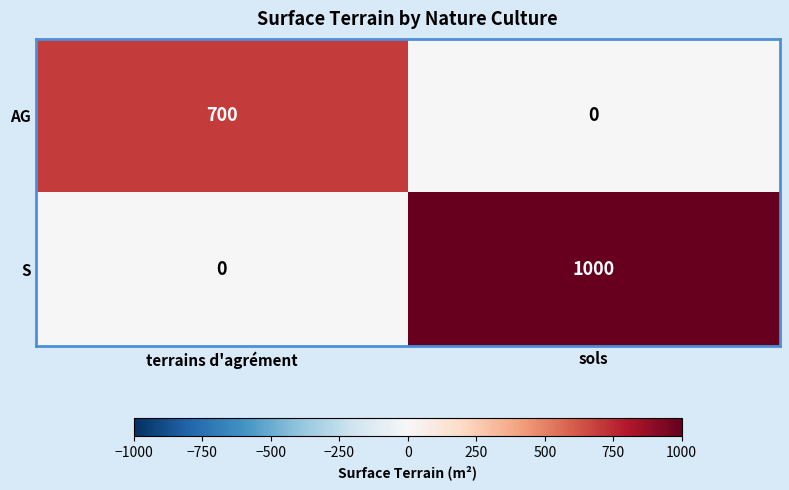

Reading left to right, extract all data points from this chart.

AG: 700	0
S: 0	1000